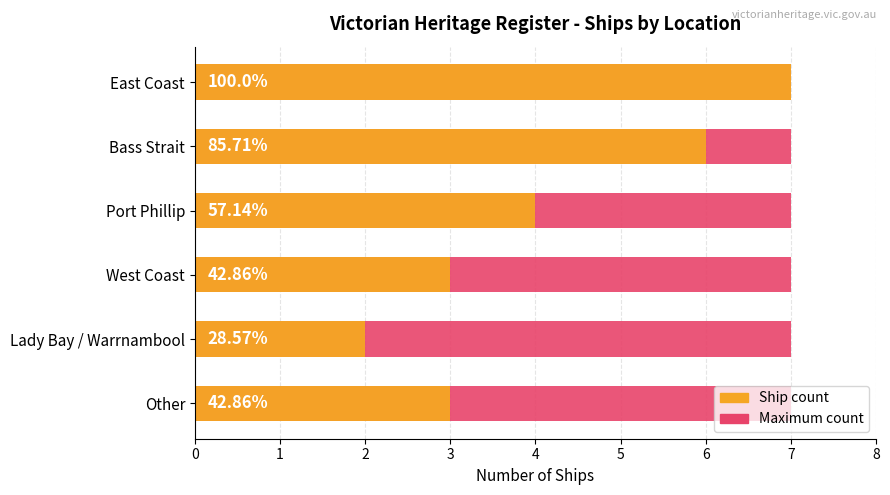

Is the value of Ship count at 1 greater than the value of Maximum count at 1?

Yes